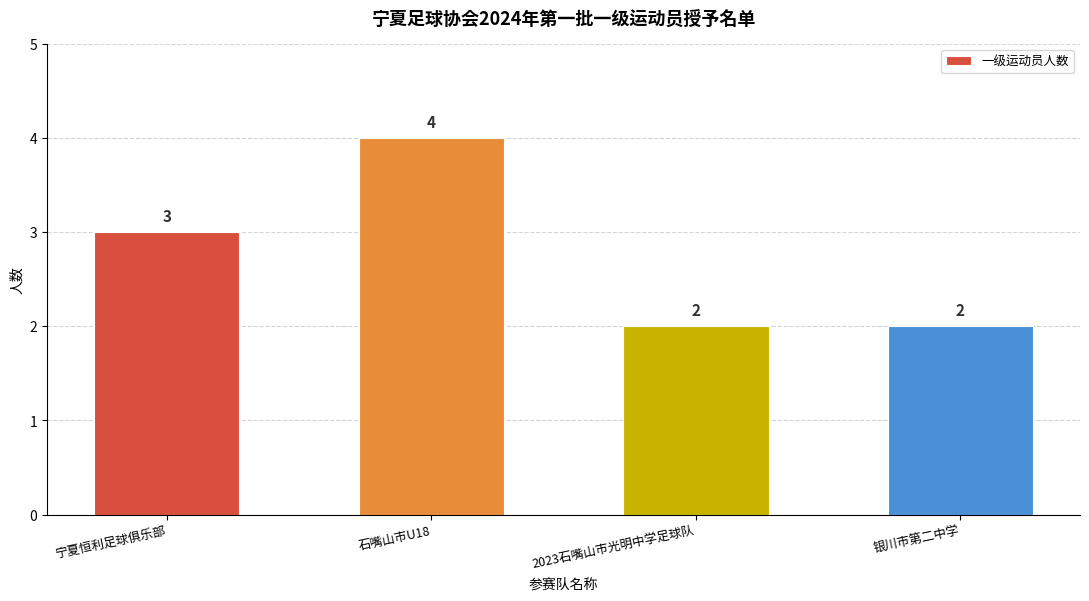

What is the label of the 3rd bar from the left?

2023石嘴山市光明中学足球队